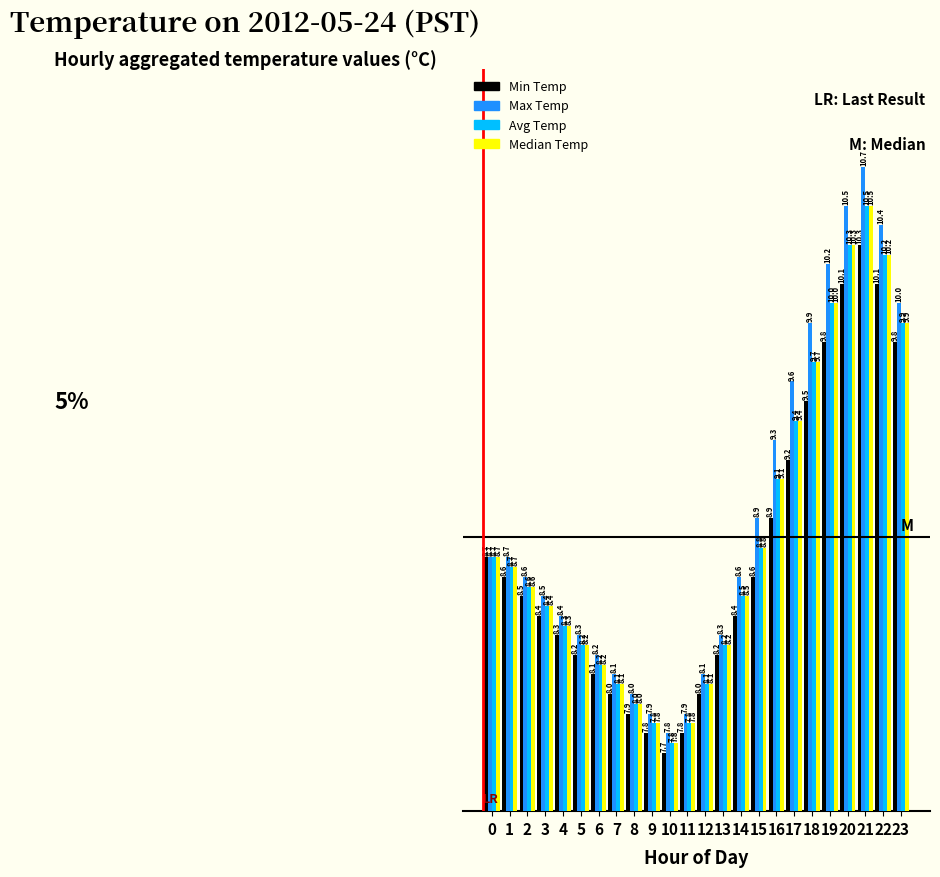

What is the value of the Max Temp bar at the 15th from the left?

8.6